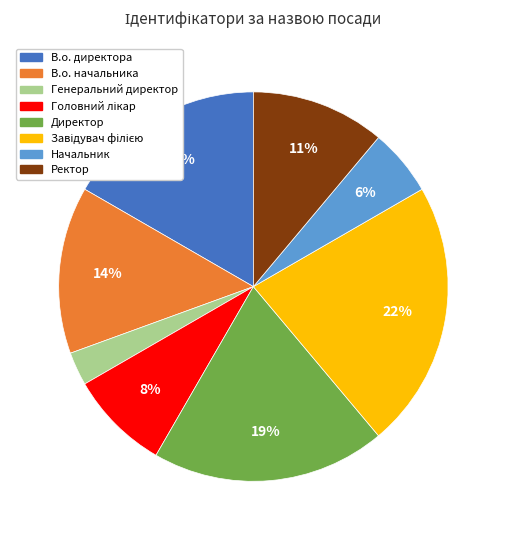

To the nearest percent, what portion does Директор represent?

19%